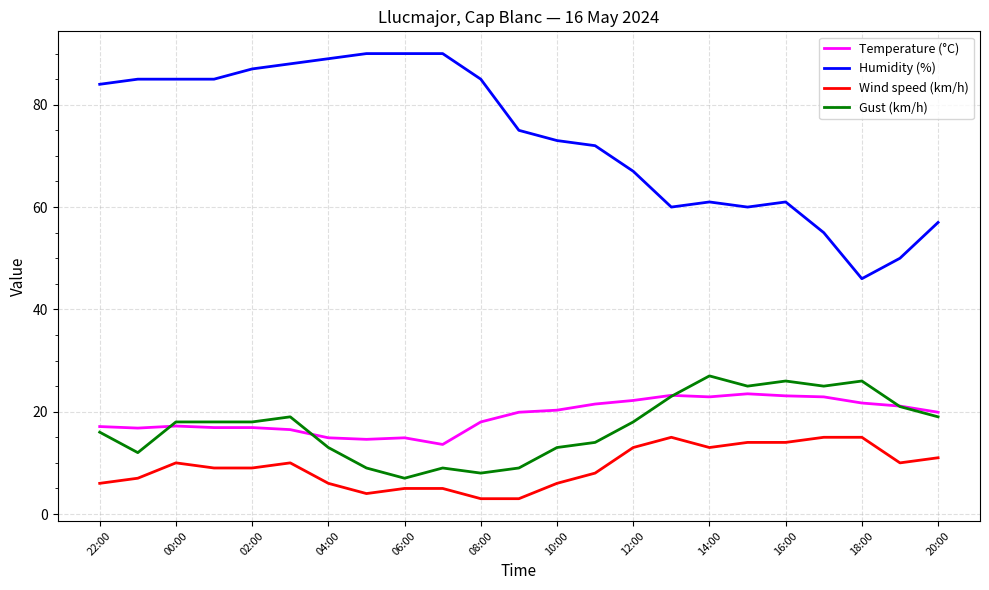

True or false: Wind speed (km/h) and Humidity (%) intersect in this chart.

False